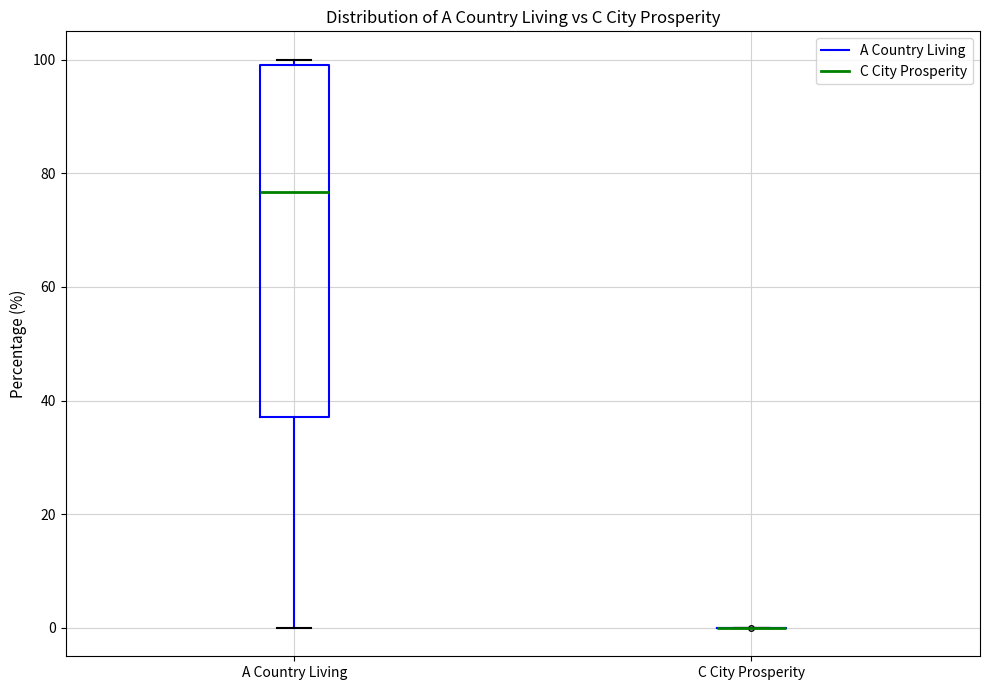

Reading left to right, read every box against the y-axis: the position of its median line, the range the box covers, and the ends of its whiskers. The values are not printed on the chart, so give them approximately, as read against the axis.

A Country Living: median 76, box 38 to 100, whiskers 0 to 100 (just above the box's upper edge)
C City Prosperity: box collapsed to a line at 0, whiskers 0 to 0